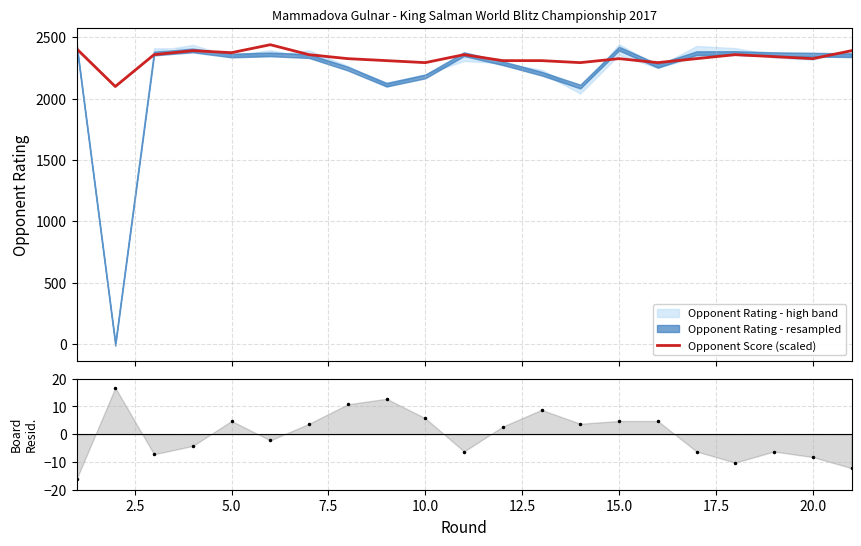

What is the minimum value for Opponent Score (scaled)?

2099.0